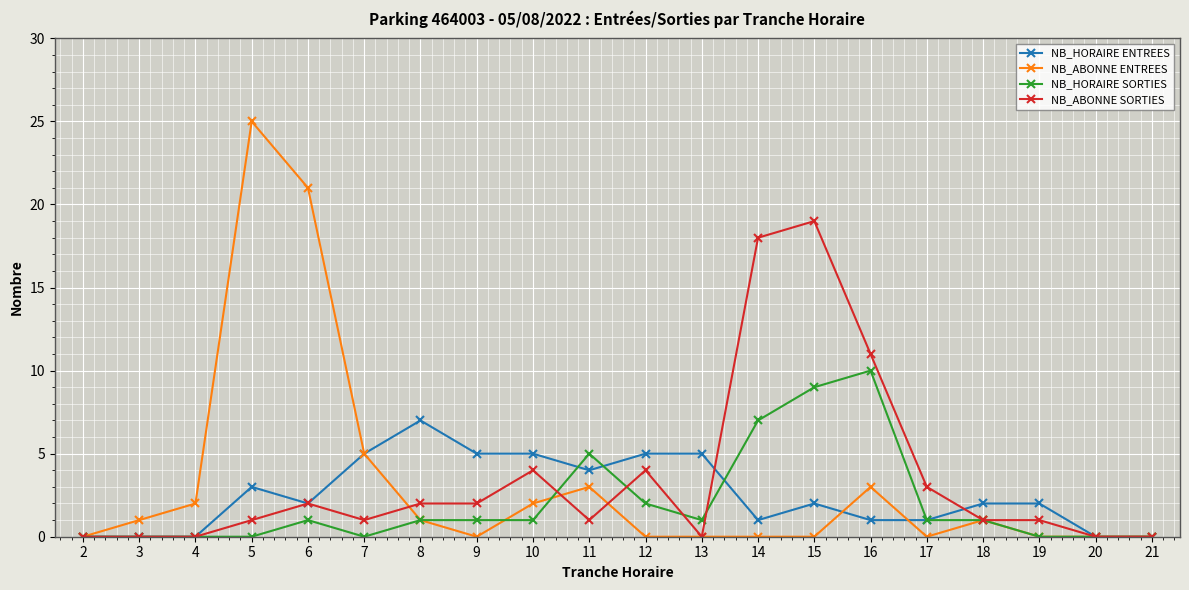

How many lines are shown in the chart?

4